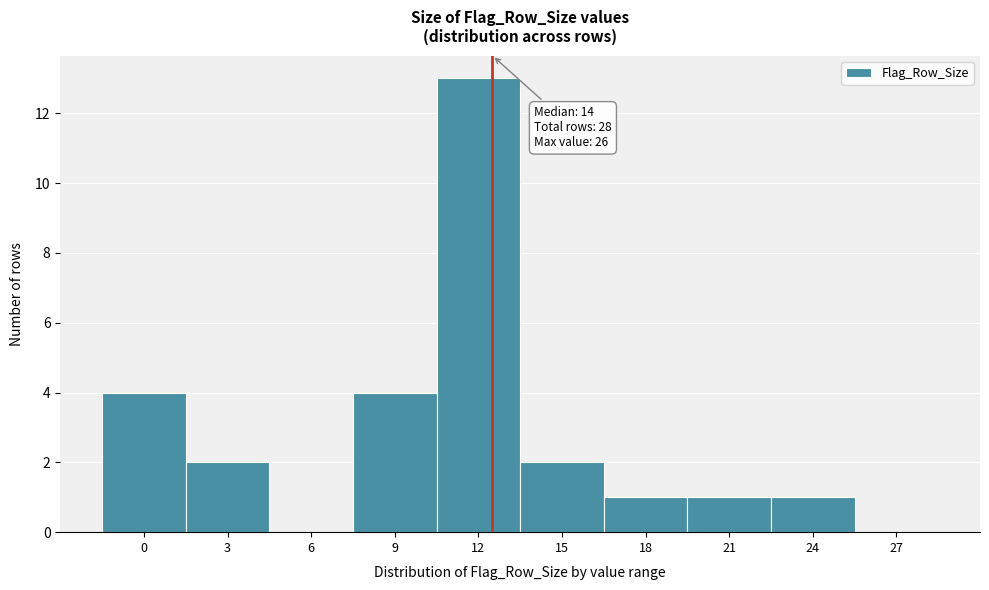

Reading right to left, what are all the values shown in this chart?

27=0	24=1	21=1	18=1	15=2	12=13	9=4	6=0	3=2	0=4